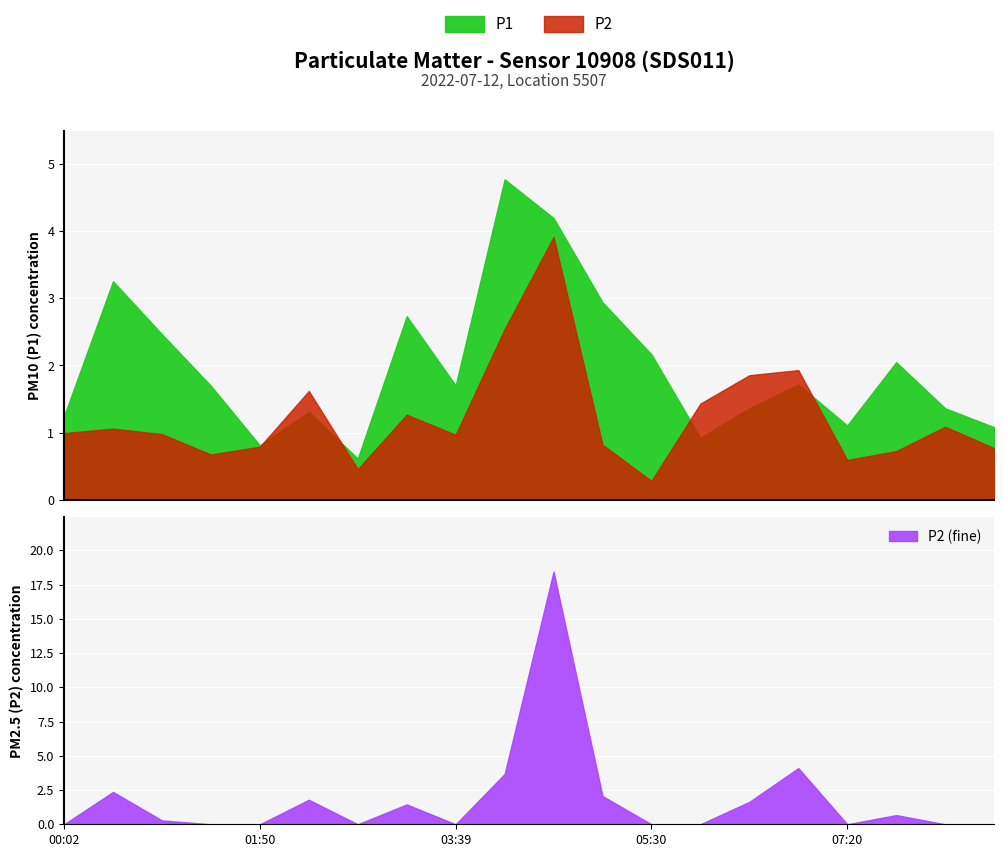

What is the highest value of the P2 (fine) series?

18.4